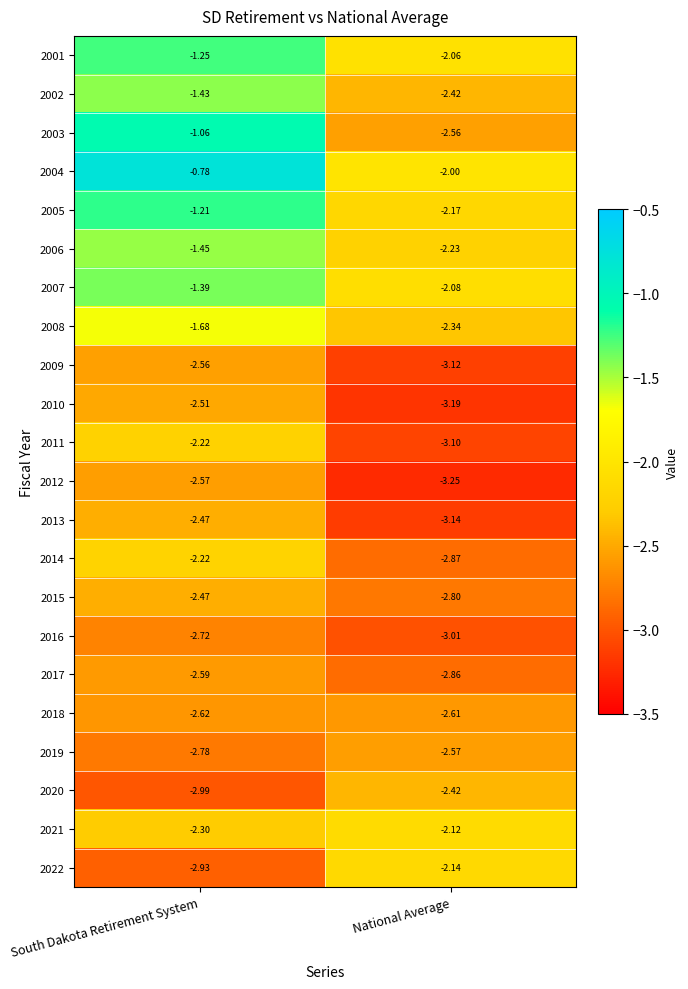

Rank the categories by 2005 value from highest to lowest.

South Dakota Retirement System, National Average